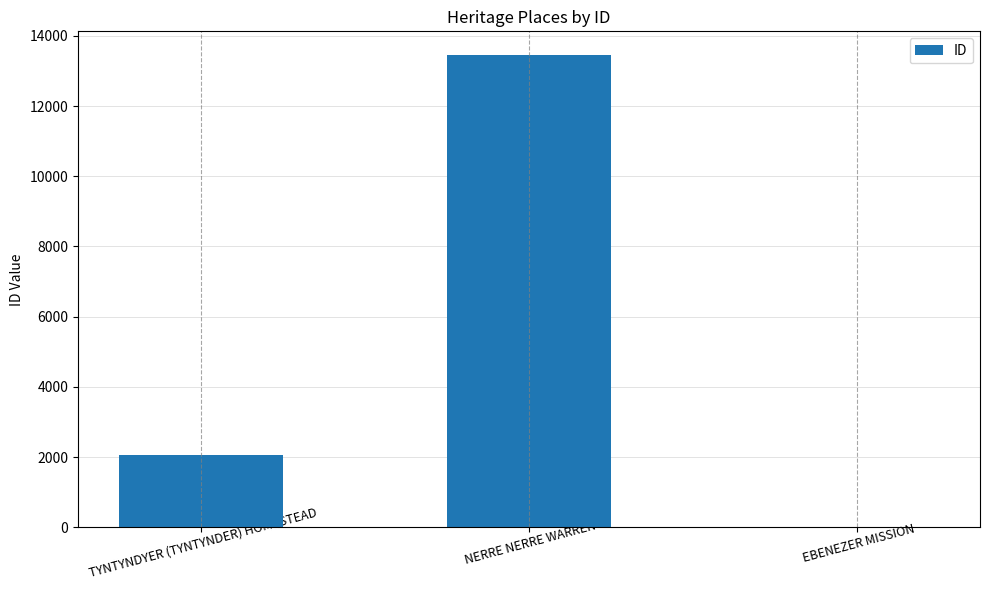

How many values are between 22 and 13456?

3